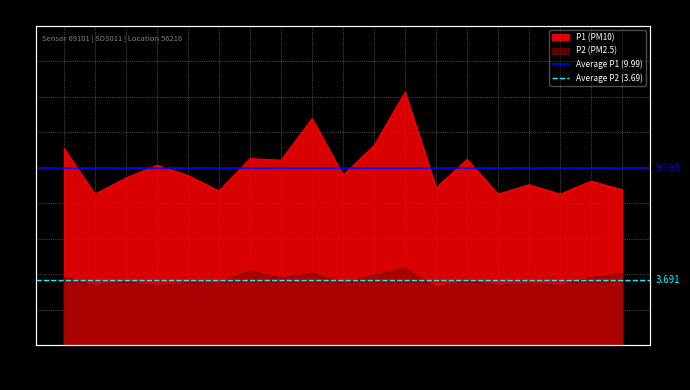

What is the sum of all Average P2 (3.69) values?

7.4